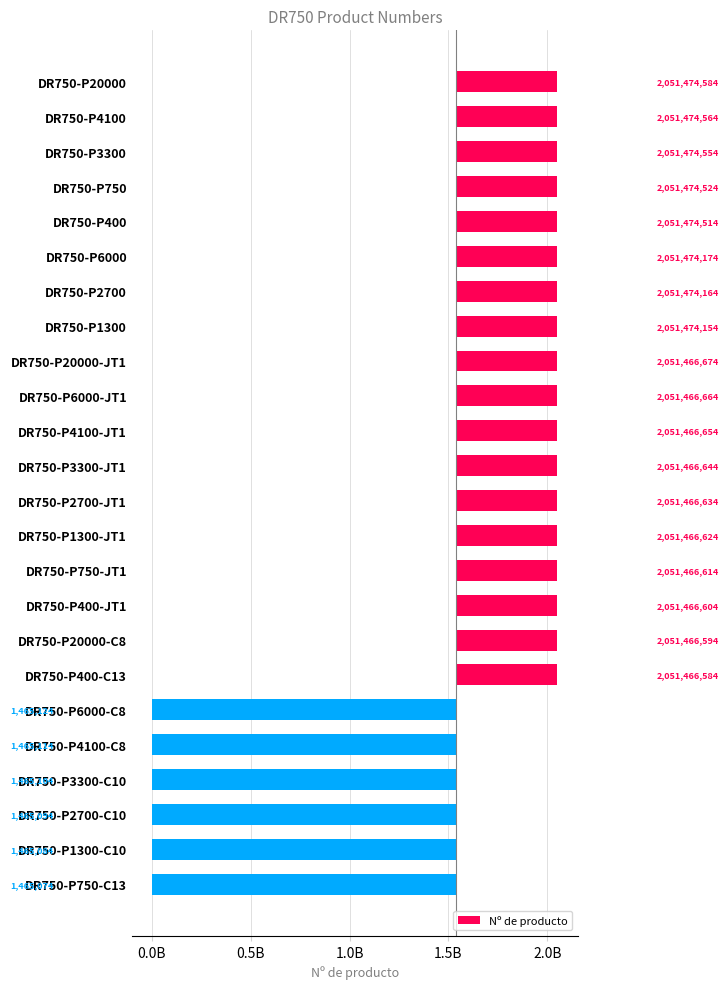

What is the approximate value at DR750-P750-JT1?

512497775.8